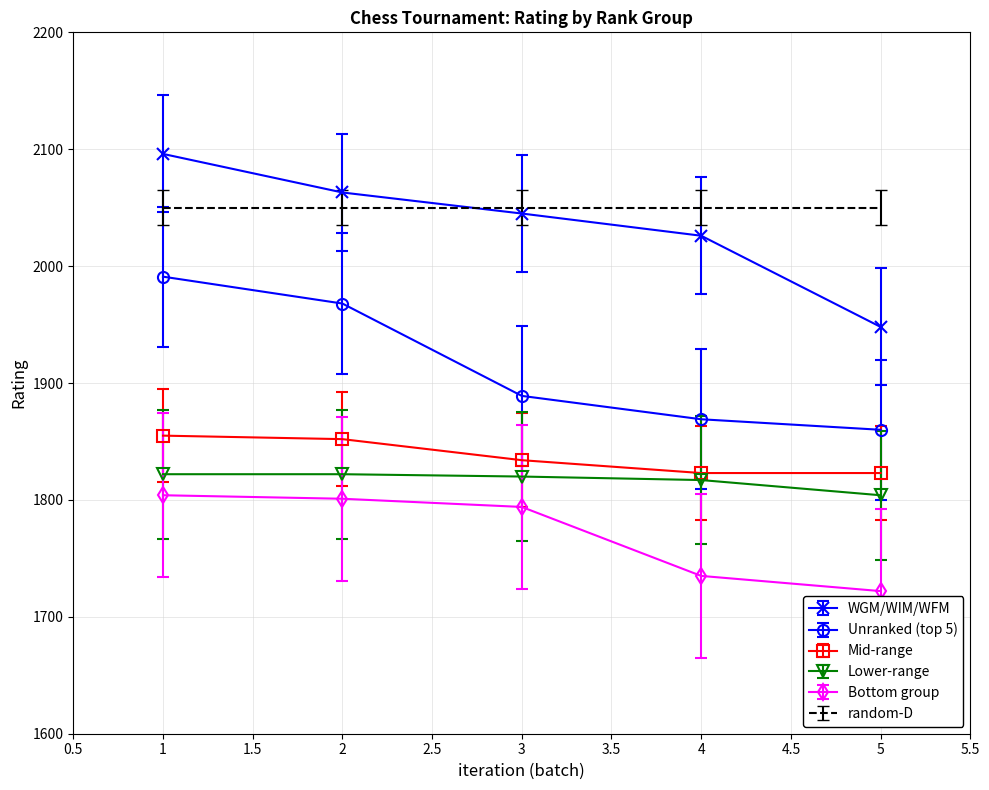

What is the minimum value for random-D?

2050